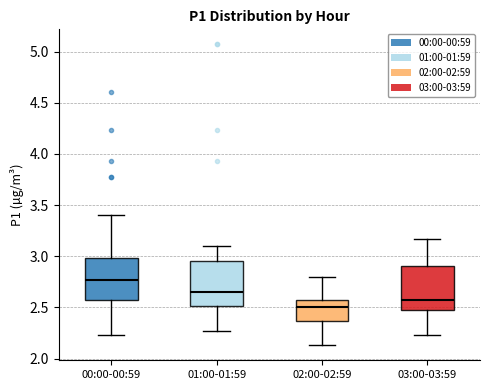

Reading left to right, read every box against the y-axis: the position of its median line, the range the box covers, and the ends of its whiskers. The values are not printed on the chart, so give them approximately, as read against the axis.

00:00-00:59: median 2.75, box 2.55 to 3.00, whiskers 2.25 to 3.40
01:00-01:59: median 2.65, box 2.50 to 2.95, whiskers 2.25 to 3.10
02:00-02:59: median 2.50, box 2.35 to 2.55, whiskers 2.15 to 2.80
03:00-03:59: median 2.55, box 2.45 to 2.90, whiskers 2.25 to 3.15